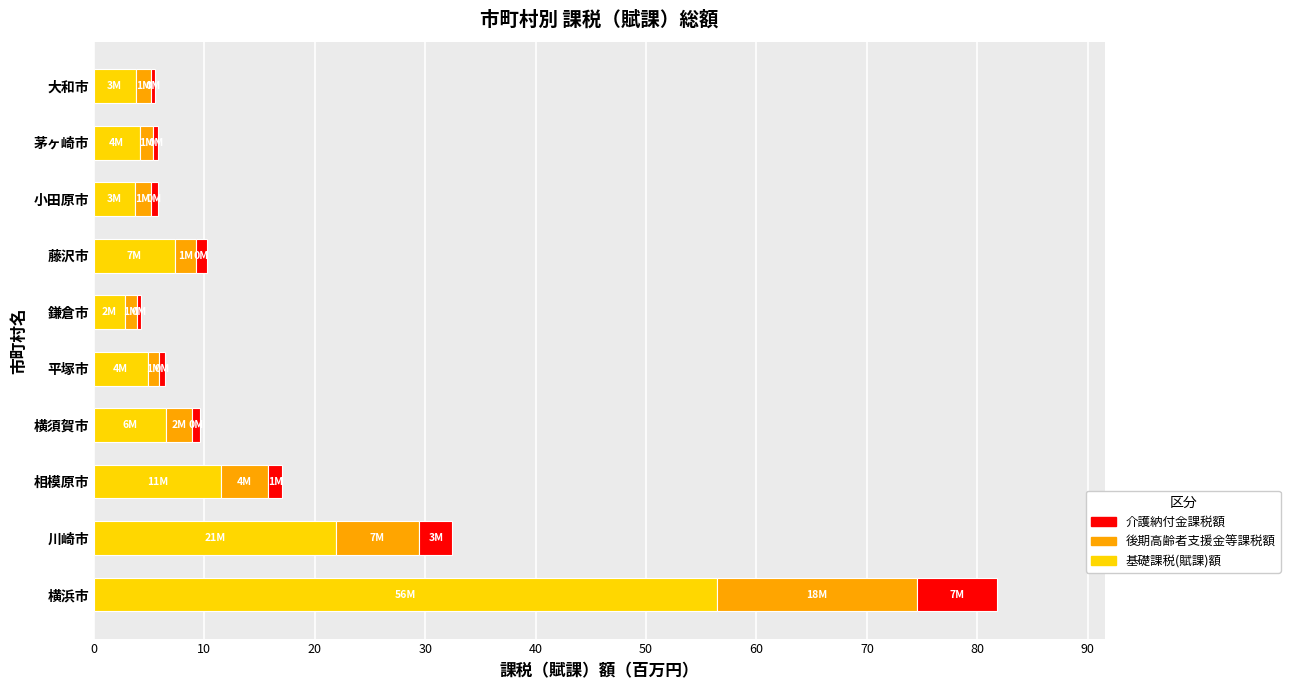

What is the value of the 介護納付金課税(賦課)額 bar at the 4th from the left?

771393